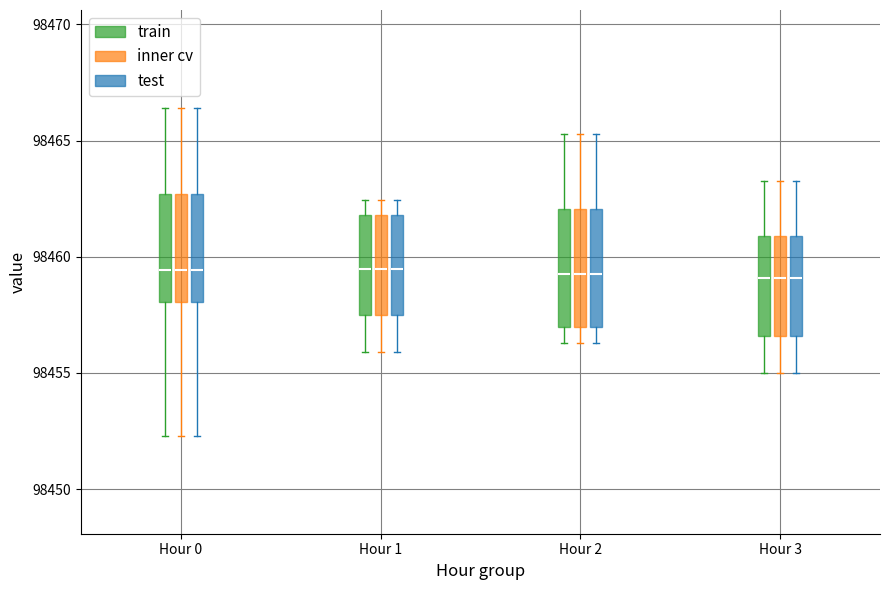

Where does the upper whisker of the box for Hour 1 (inner cv) end on the y-axis? The values are not printed on the chart, so give them approximately, as read against the axis.

98462.5